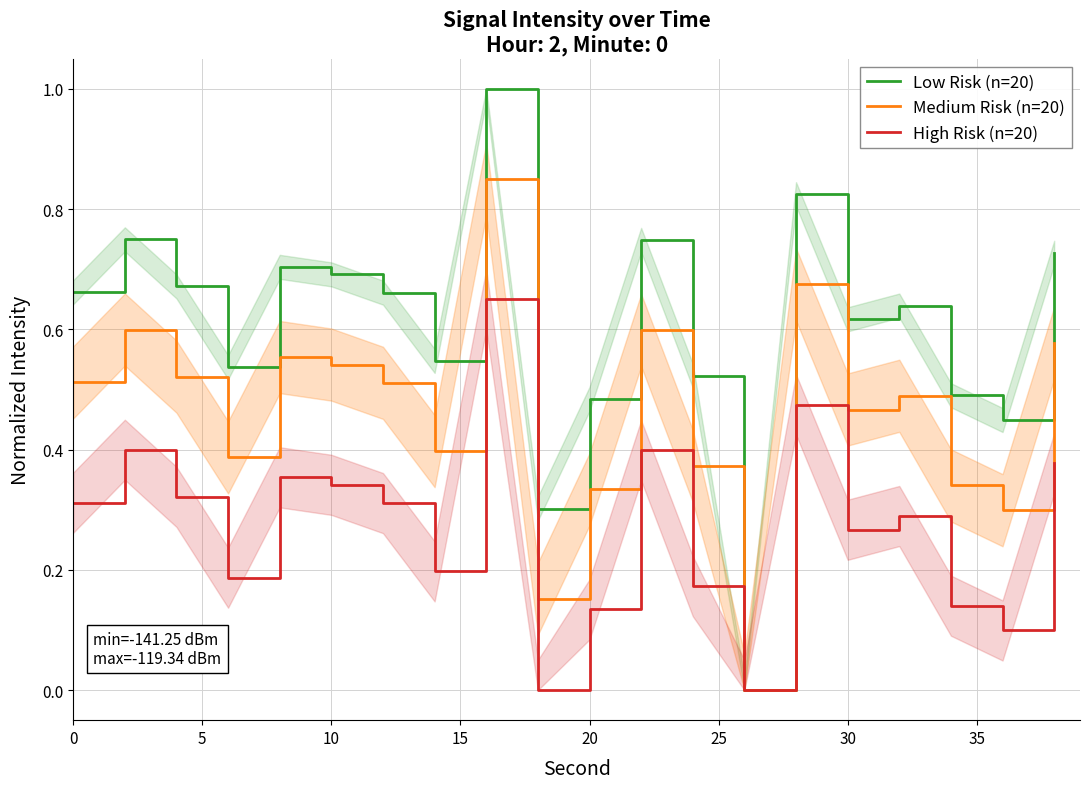

What is the maximum value for Low Risk (n=20)?

1.0